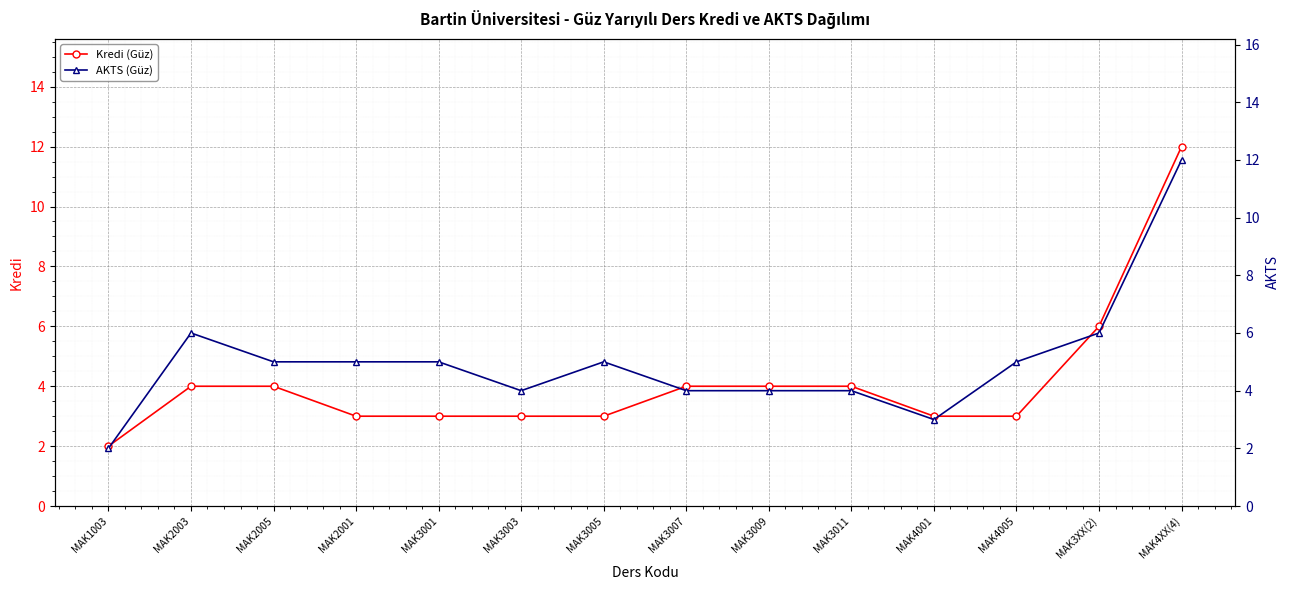

What is the label of the 8th point from the left?

MAK3007